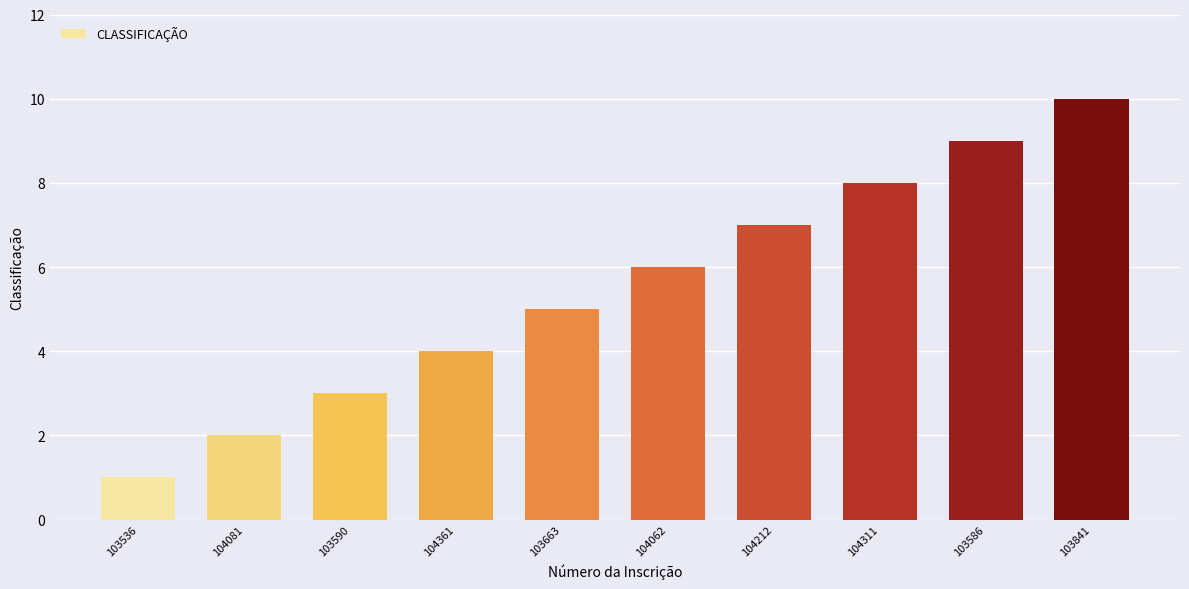

True or false: the data shows 1 at 103536.

True